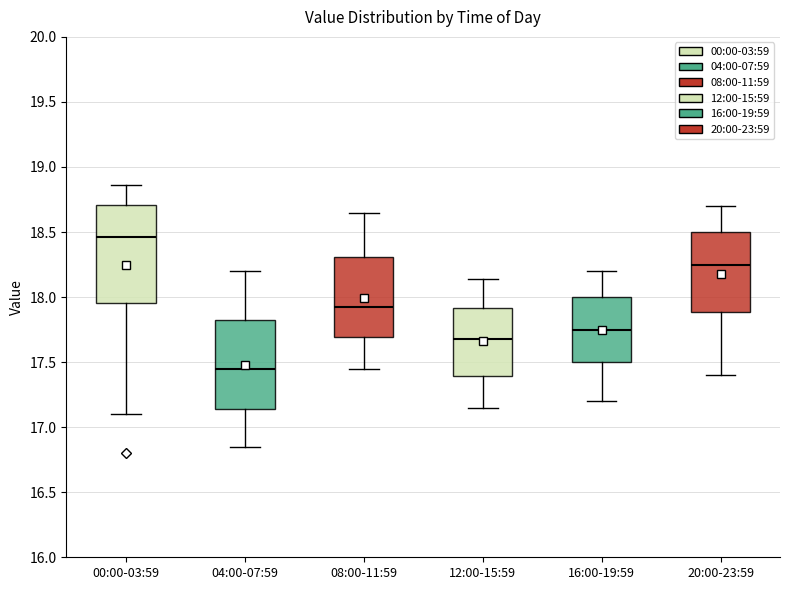

Reading left to right, read every box against the y-axis: the position of its median line, the range the box covers, and the ends of its whiskers. The values are not printed on the chart, so give them approximately, as read against the axis.

00:00-03:59: median 18.45, box 17.95 to 18.70, whiskers 17.10 to 18.85
04:00-07:59: median 17.45, box 17.15 to 17.85, whiskers 16.85 to 18.20
08:00-11:59: median 17.95, box 17.70 to 18.30, whiskers 17.45 to 18.65
12:00-15:59: median 17.70, box 17.40 to 17.90, whiskers 17.15 to 18.15
16:00-19:59: median 17.75, box 17.50 to 18.00, whiskers 17.20 to 18.20
20:00-23:59: median 18.25, box 17.90 to 18.50, whiskers 17.40 to 18.70